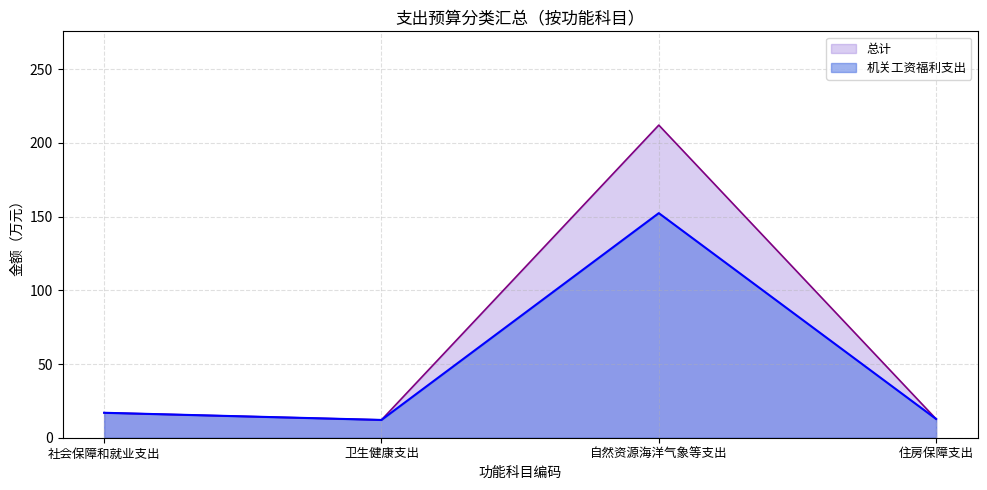

The value of 机关工资福利支出 at 住房保障支出 is 12.7. True or false?

True